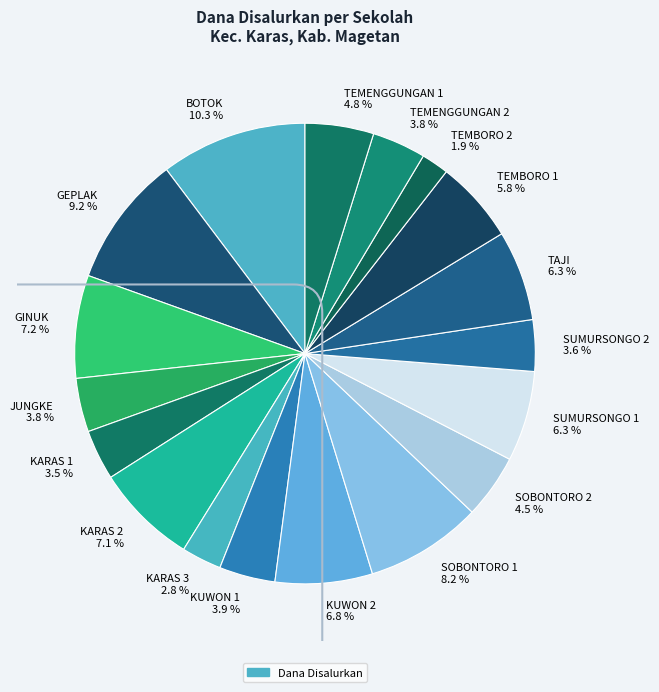

Between GEPLAK 9.2 % and TAJI 6.3 %, which is larger?

GEPLAK 9.2 %